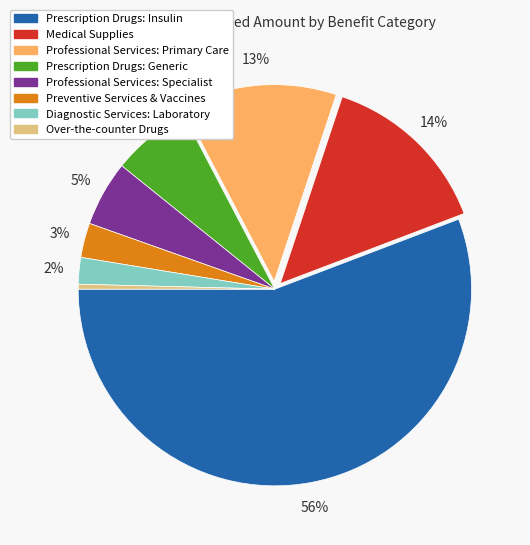

Which slice is the largest?

Prescription Drugs: Insulin